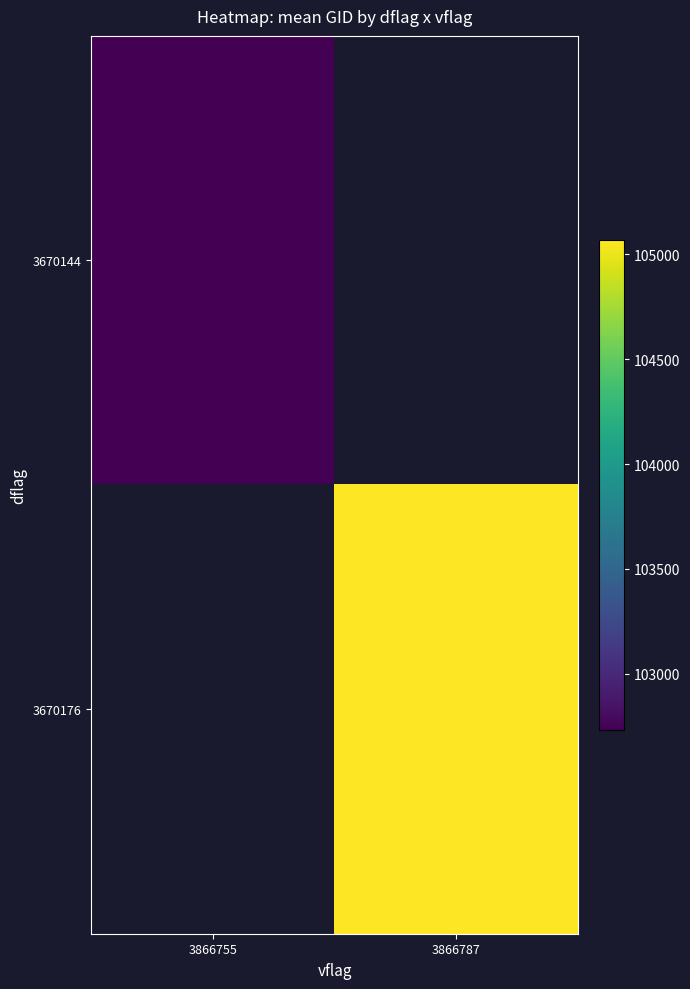

At which label does 3670176 first exceed 105068?

3866787